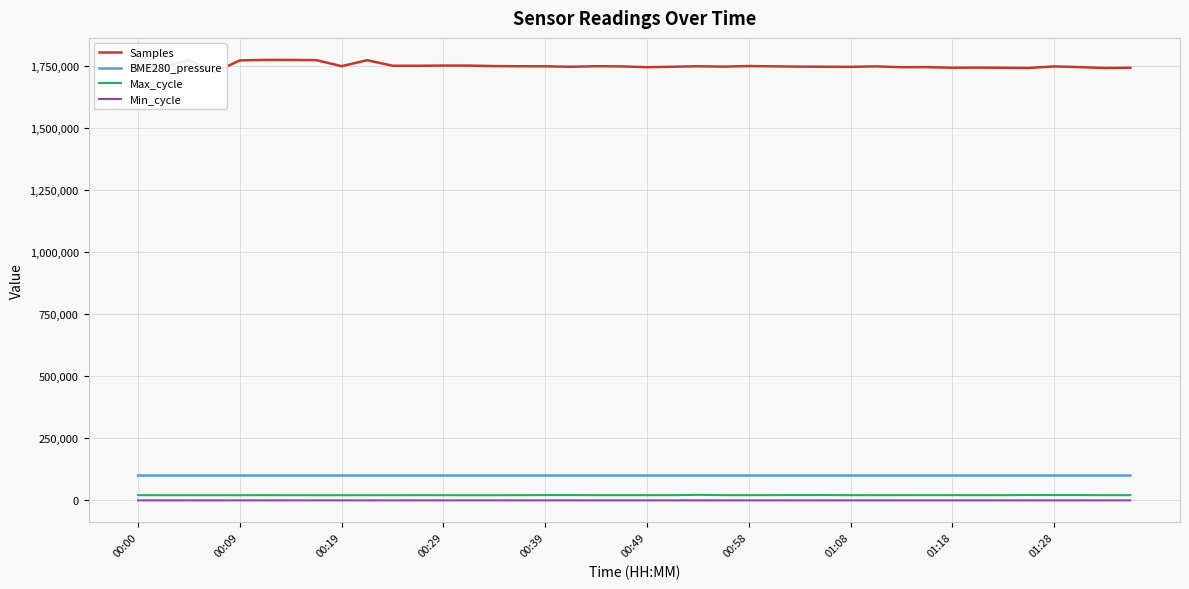

True or false: BME280_pressure and Min_cycle cross at least once.

False